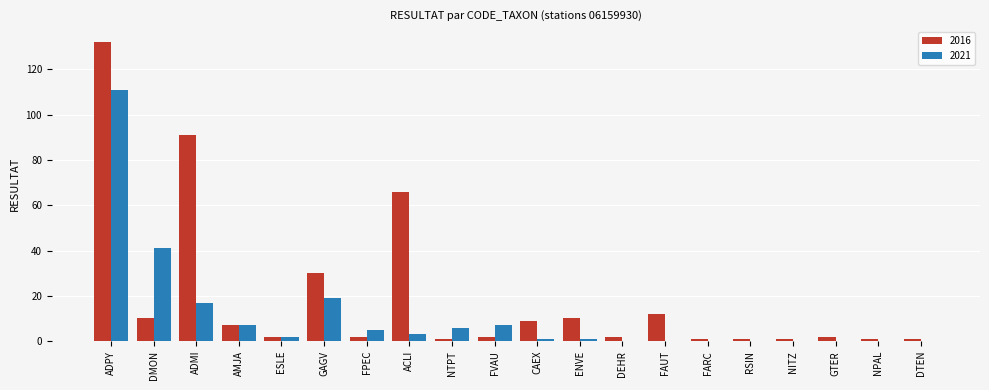

What is the highest value of the 2016 series?

132